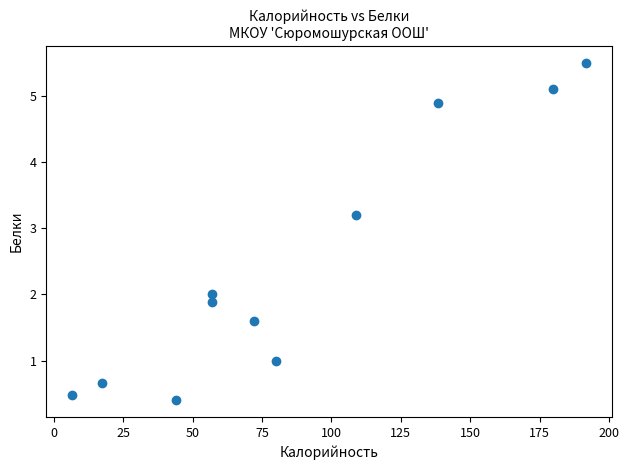

What is the average X value?

86.6